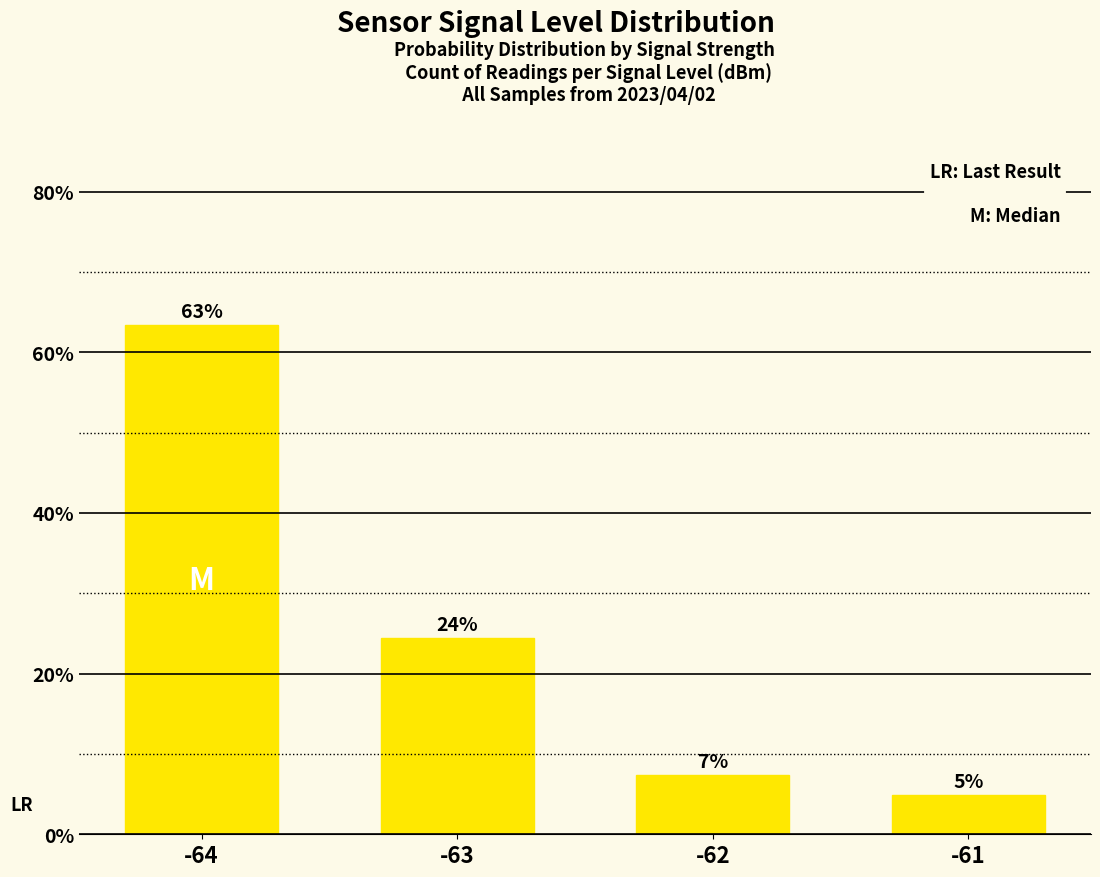

How many bars are there in total?

4